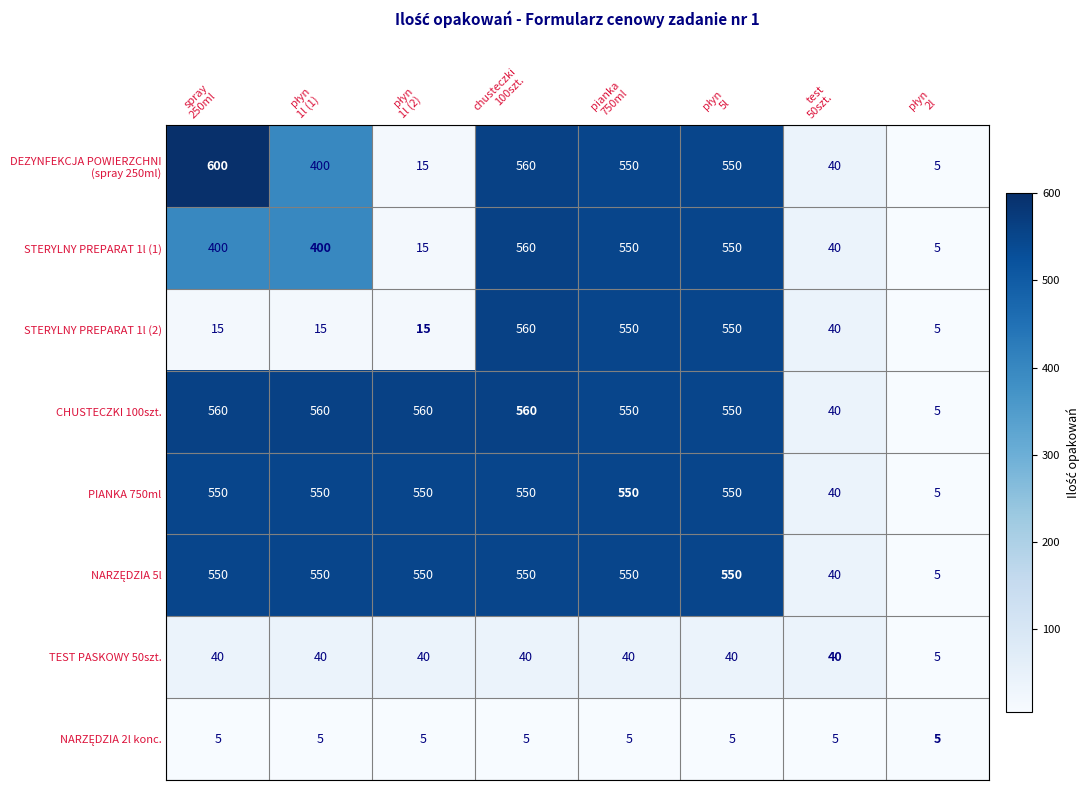

What is the maximum value shown in the chart?

600